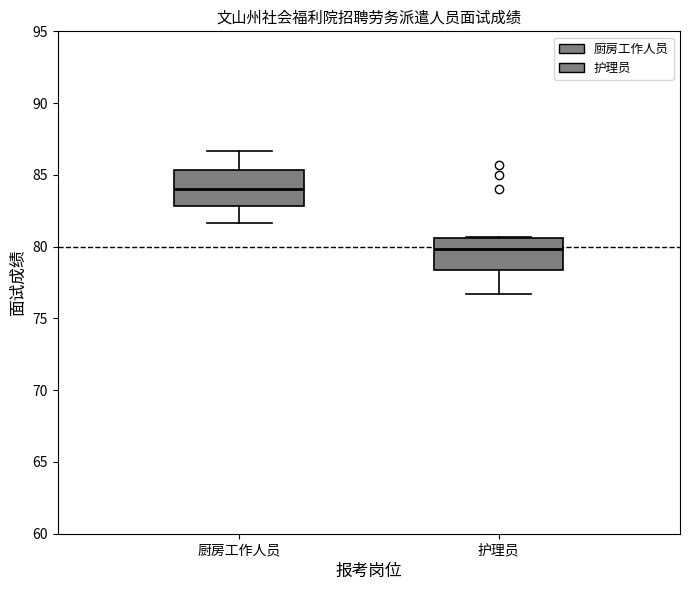

Reading left to right, read every box against the y-axis: the position of its median line, the range the box covers, and the ends of its whiskers. The values are not printed on the chart, so give them approximately, as read against the axis.

厨房工作人员: median 84.0, box 83.0 to 85.5, whiskers 81.5 to 86.5
护理员: median 80.0, box 78.5 to 80.5, whiskers 76.5 to 80.5